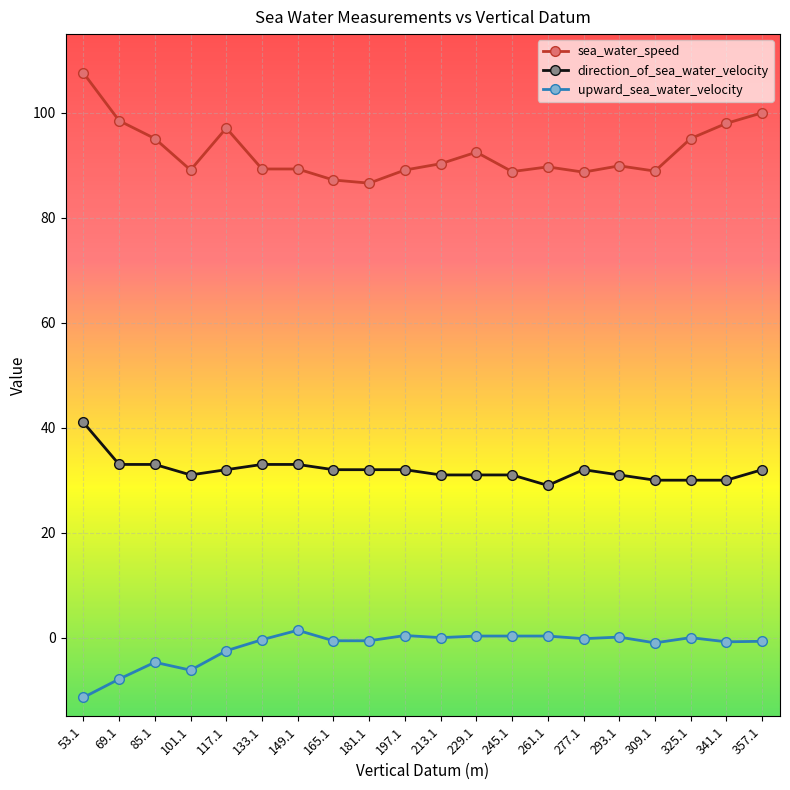

At which category does the chart reach its minimum across all series?

53.1